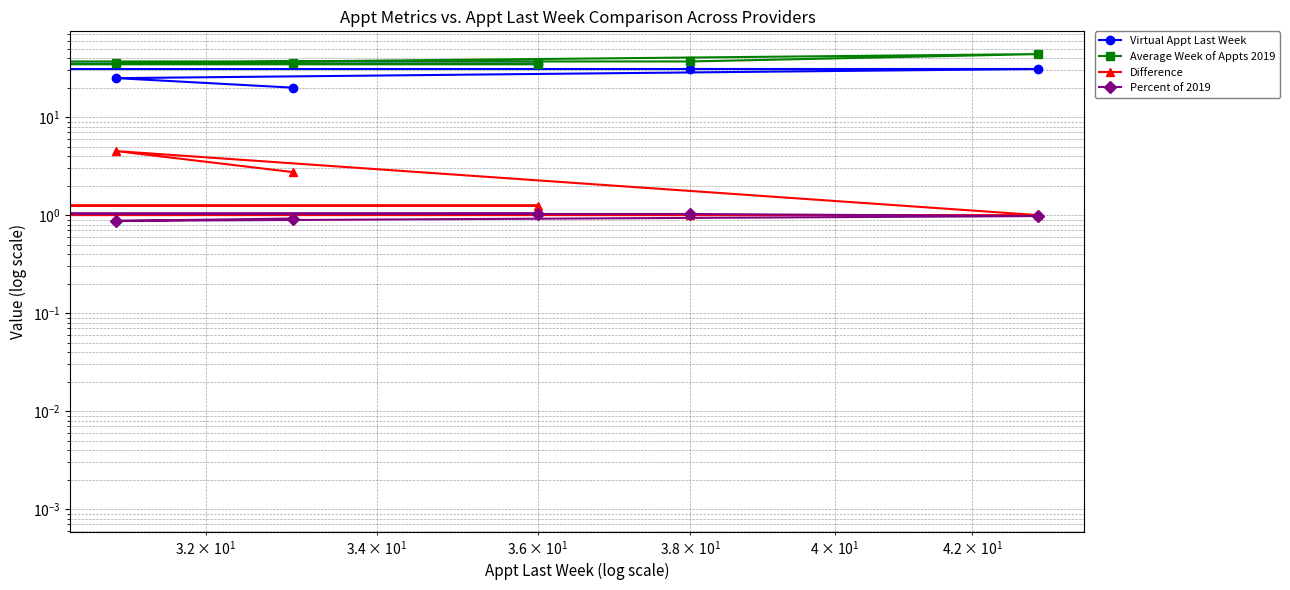

Count the number of categories in the chart.

7